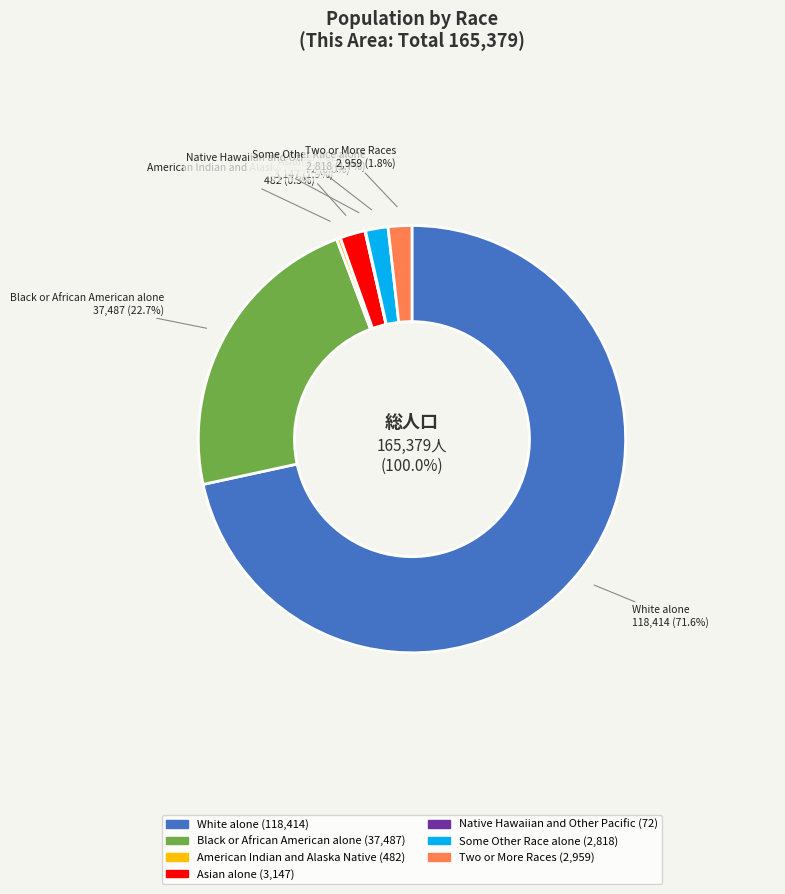

Is there a majority slice in this chart?

Yes